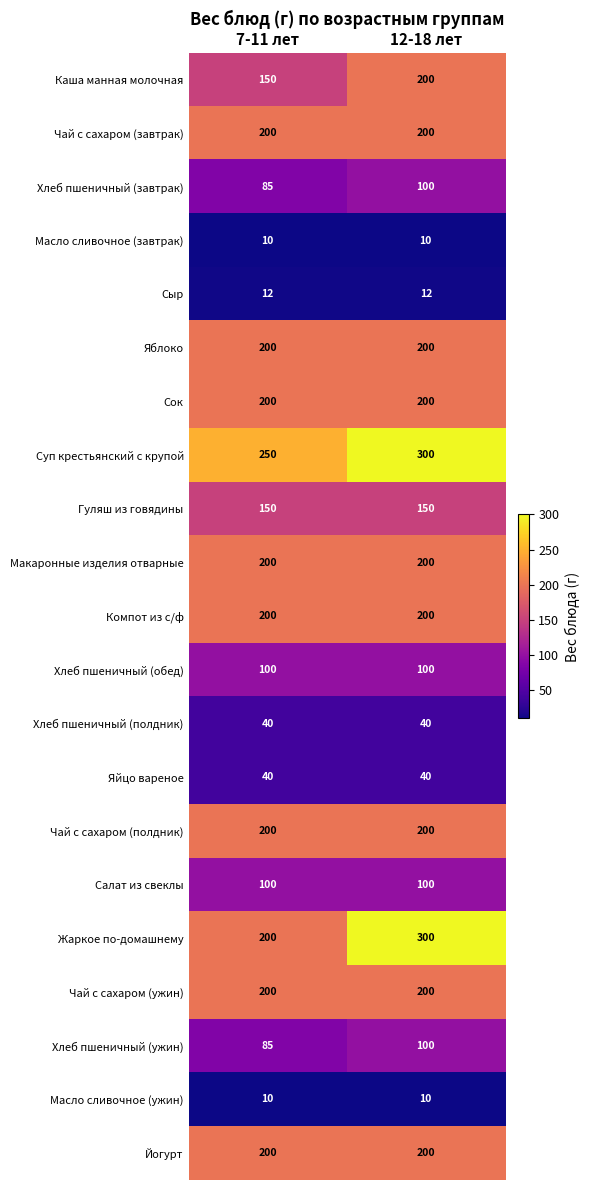

At how many categories does at least one series exceed 226?

2